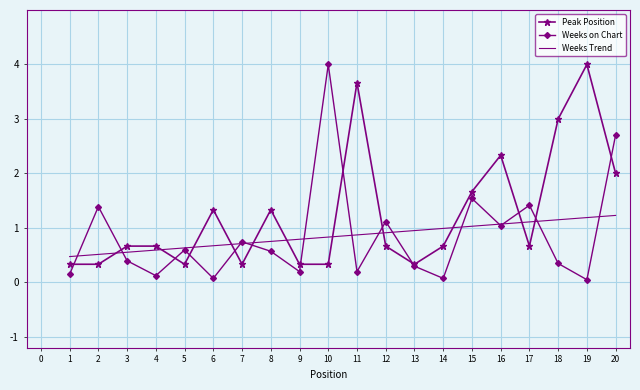

The value of Peak Position at 10 is 2.2. True or false?

False